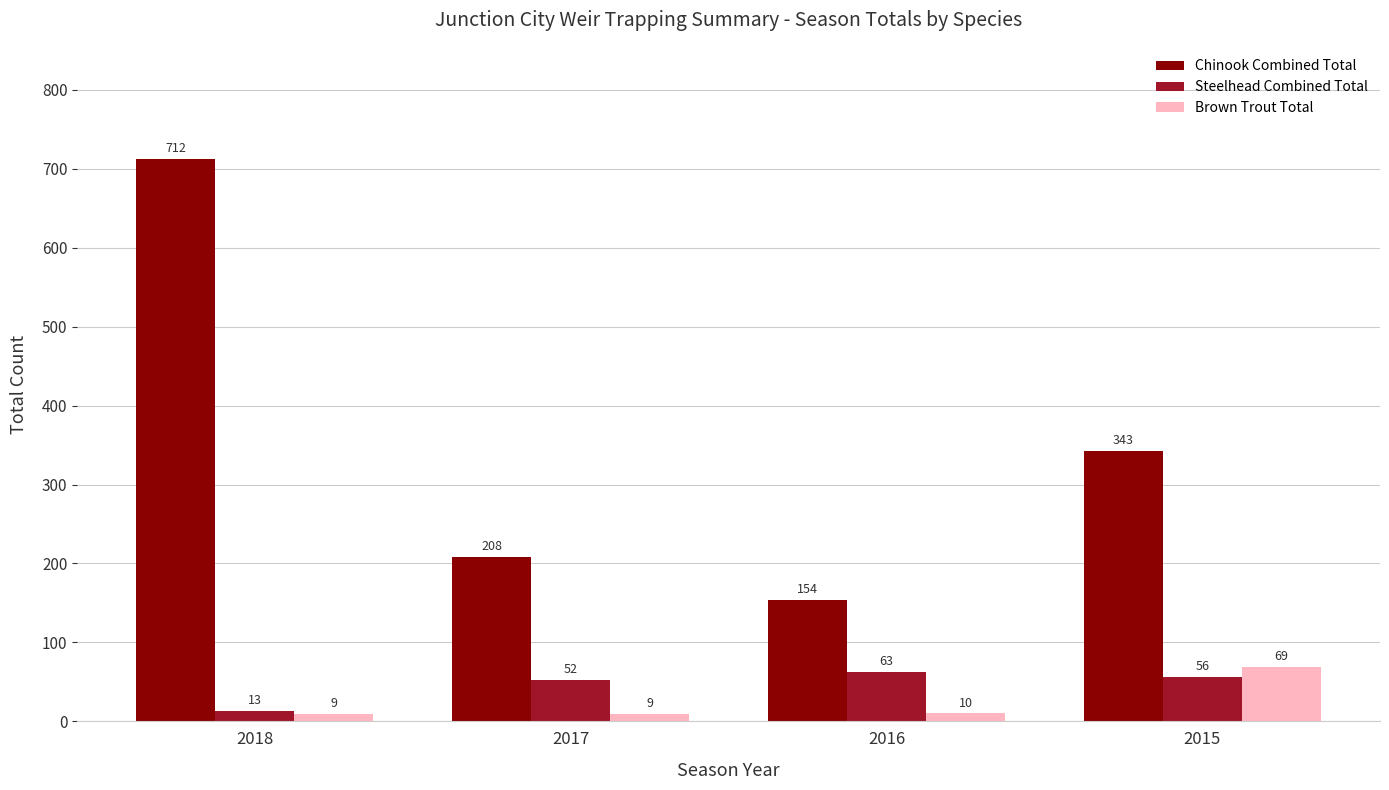

How many data points in Steelhead Combined Total are less than 56?

2